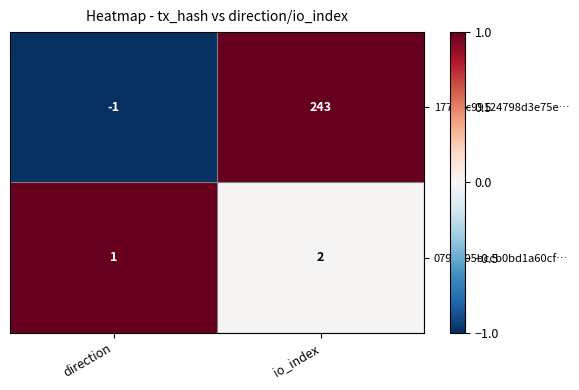

At which category is the sum across all series the highest?

io_index